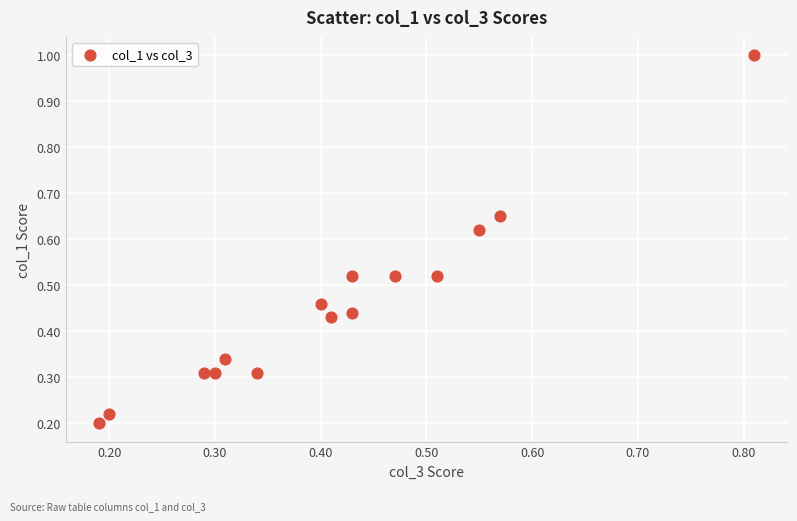

What is the range of Y values (max minus min)?

0.8